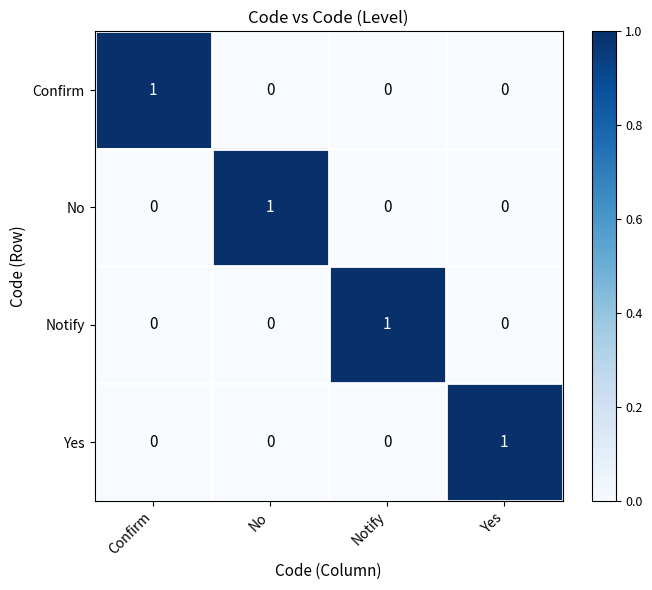

Count the number of data series in this chart.

4